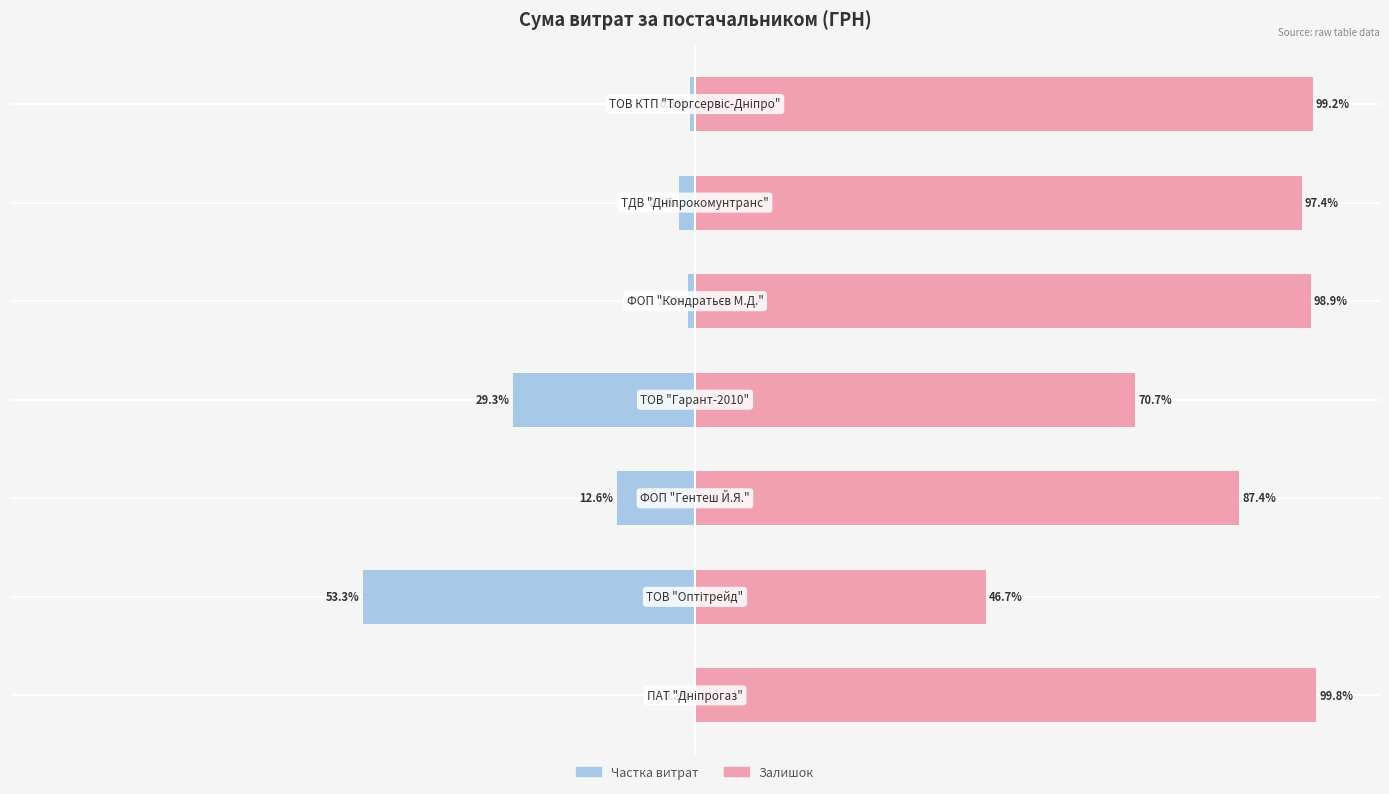

Are the bars grouped side by side (vs. stacked)?

Yes